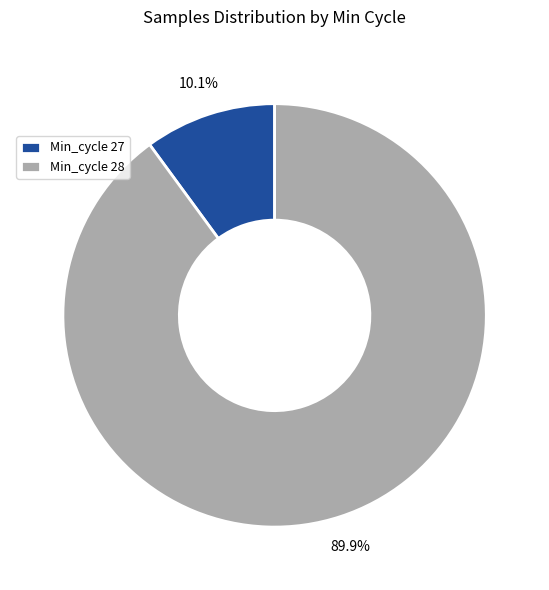

How many segments does this pie chart have?

2